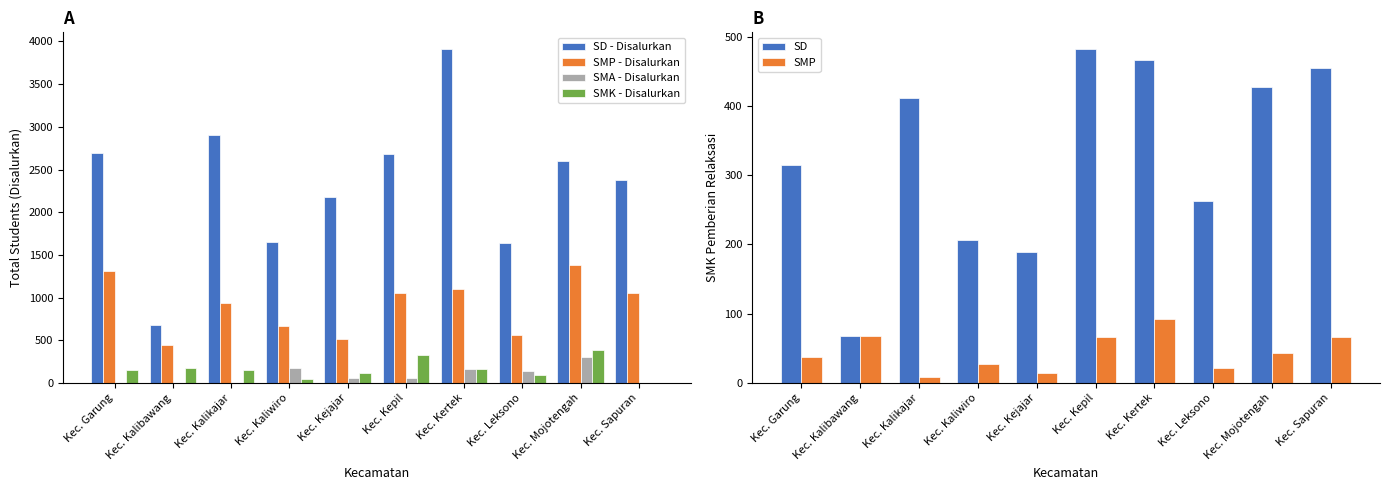

At which label does SD first exceed 411?

Kec. Kepil